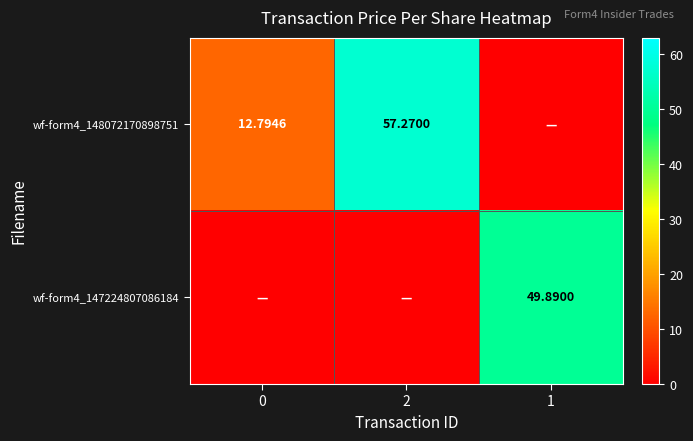

Is the value of wf-form4_148072170898751 at 2 greater than the value of wf-form4_147224807086184 at 1?

Yes